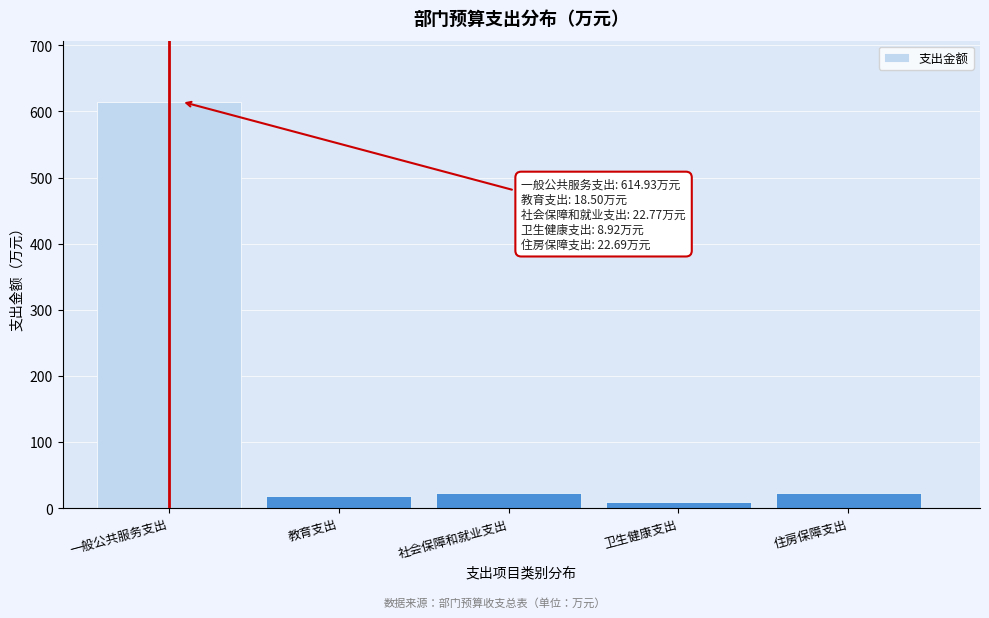

Approximately how many times larger is the value at 住房保障支出 compared to 社会保障和就业支出?

1.0